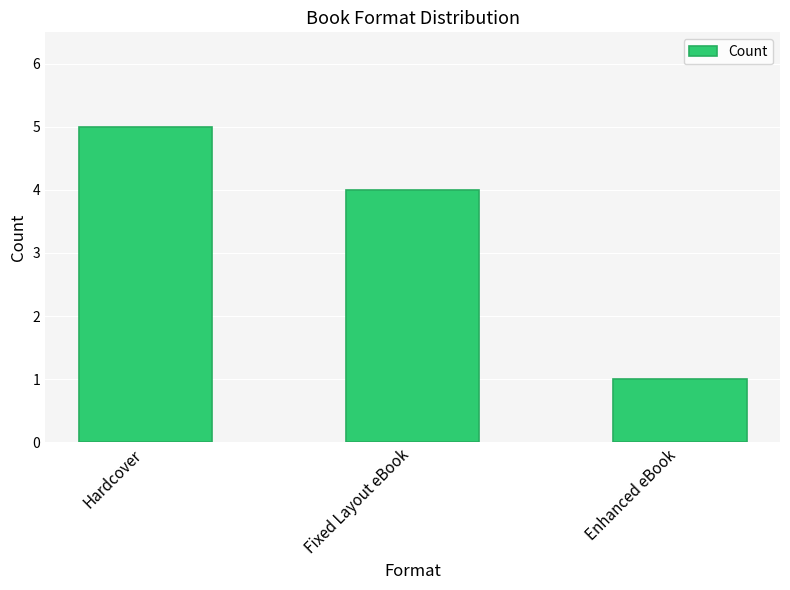

Does the chart contain any negative values?

No